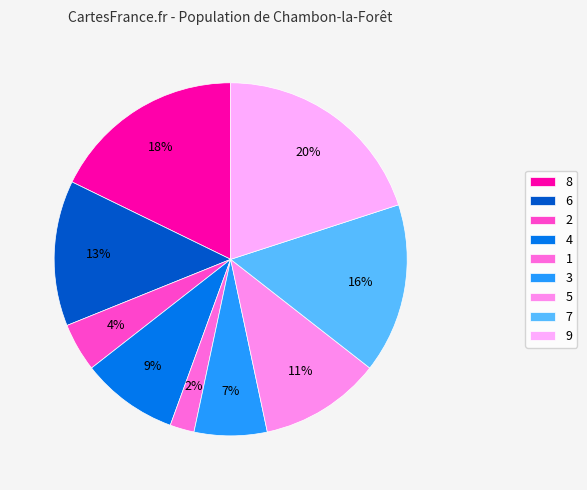

What is the smallest slice in the pie chart?

1